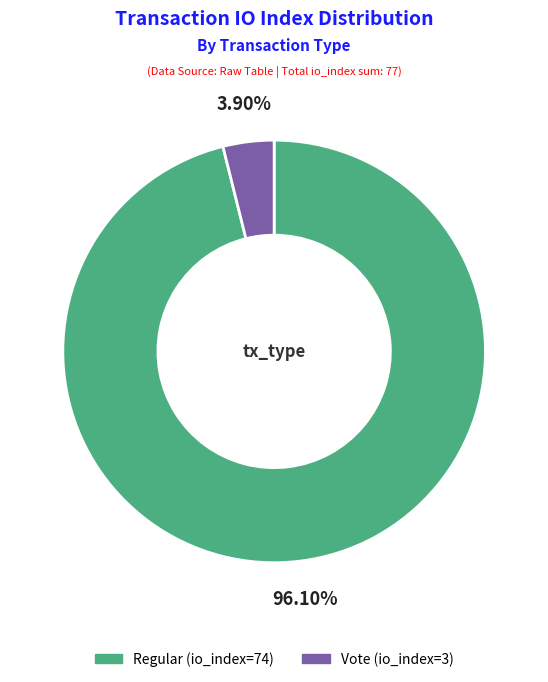

Is there any slice that represents more than half of the pie?

Yes